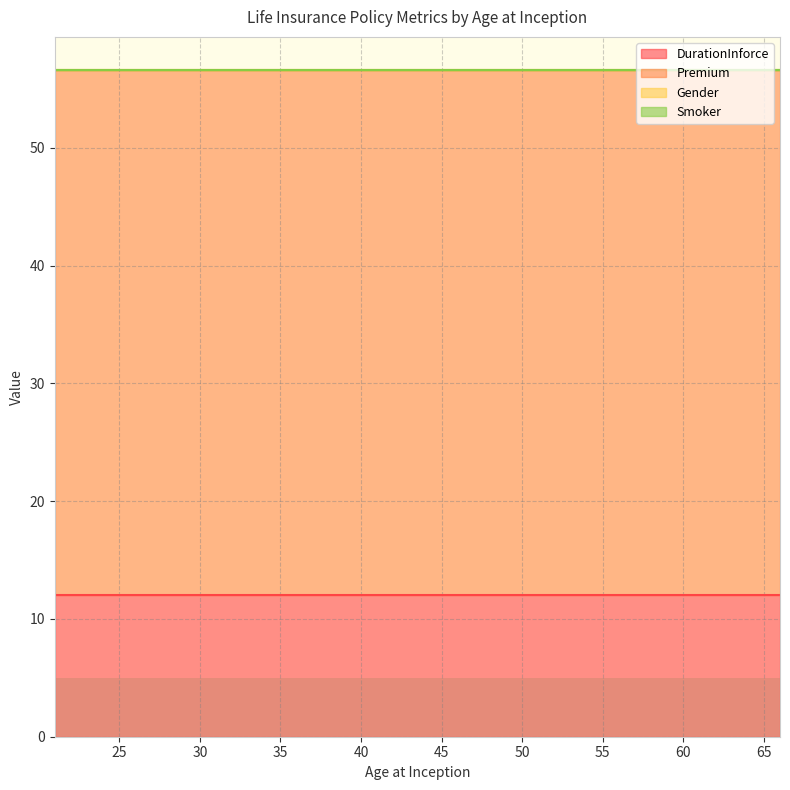

Rank the series by their maximum value, from highest to lowest.

Premium, DurationInforce, Gender, Smoker